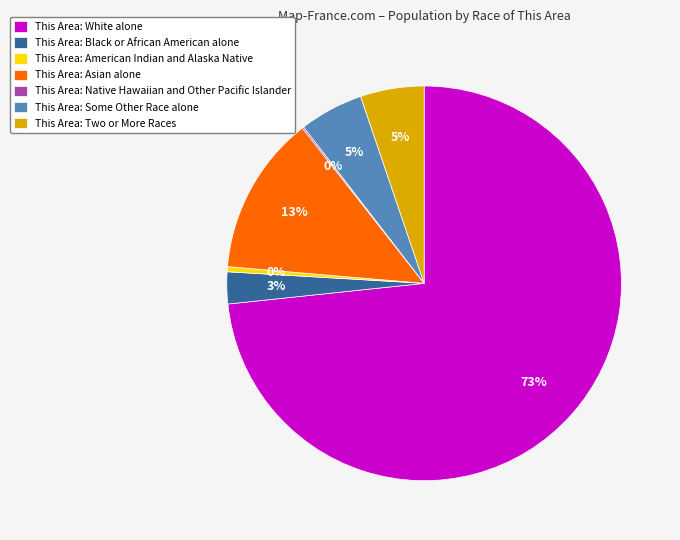

The This Area: Black or African American alone slice represents 3% of the pie. True or false?

True